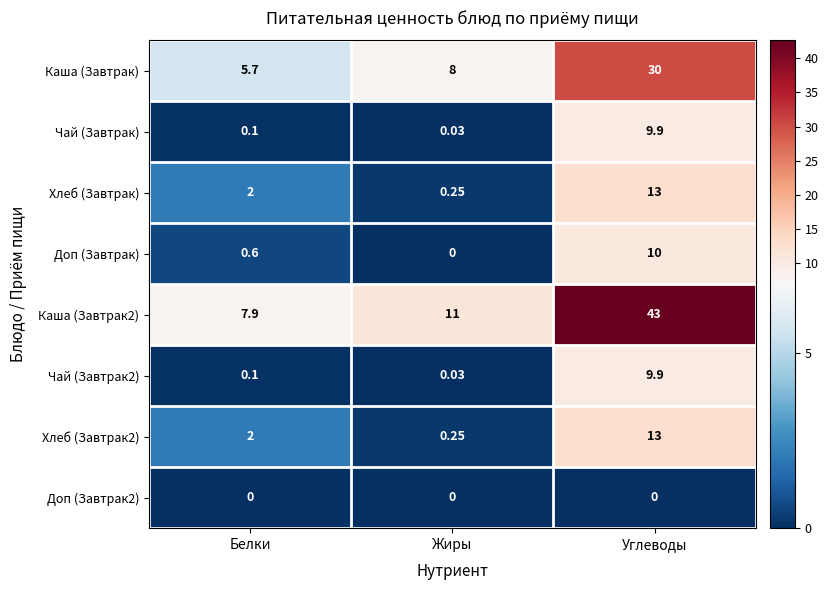

At which label is Каша (Завтрак2) closest to 25?

Жиры